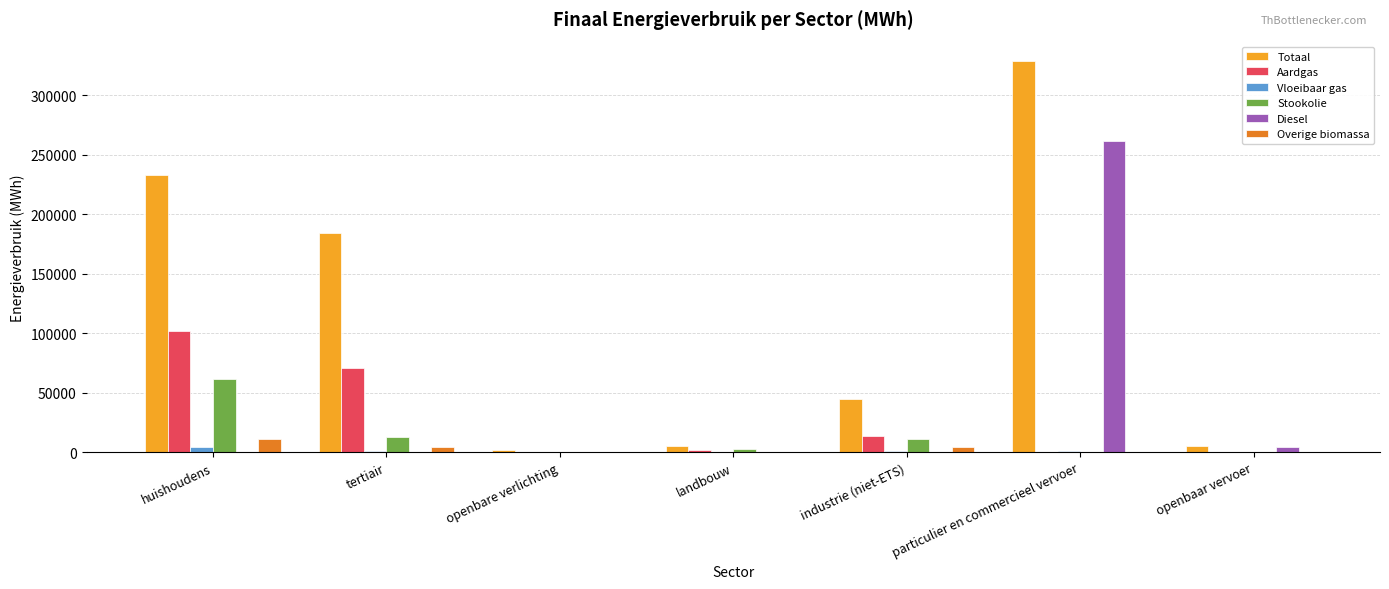

What is the sum of the Totaal values at landbouw and openbaar vervoer?

10070.2